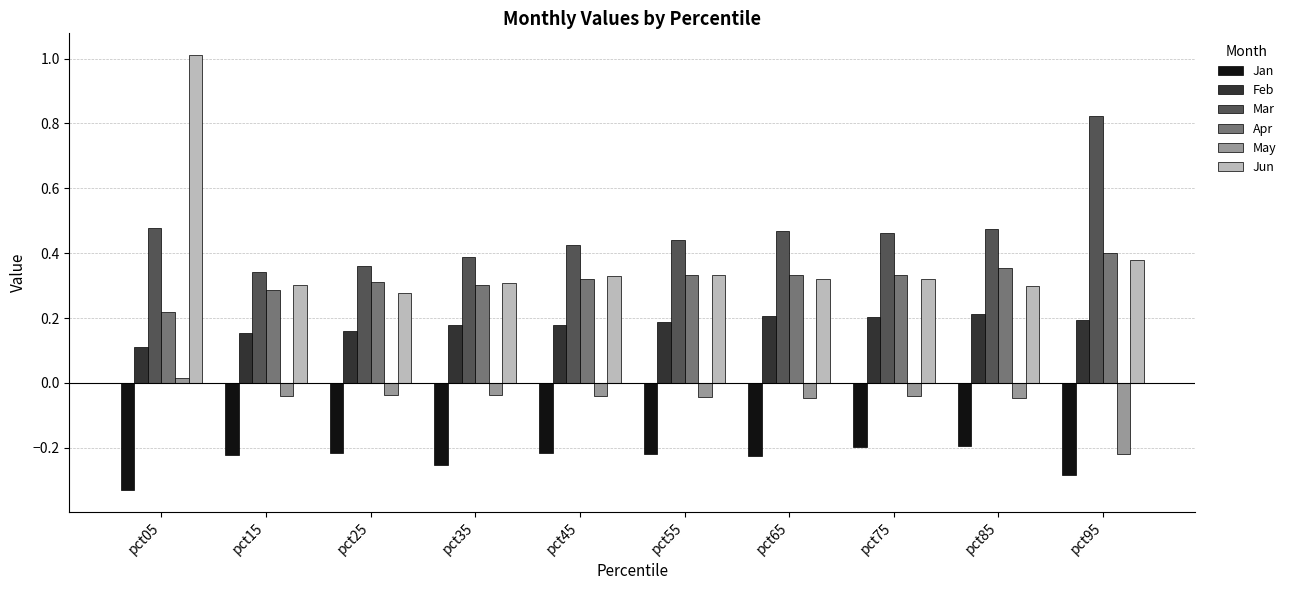

At which label does May reach its minimum?

pct95